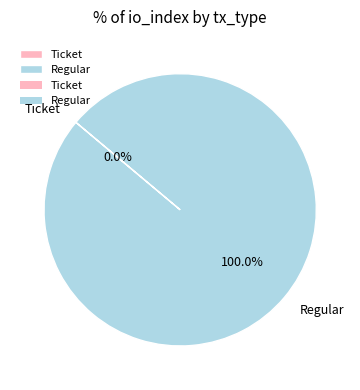

Between Regular and Ticket, which is larger?

Regular